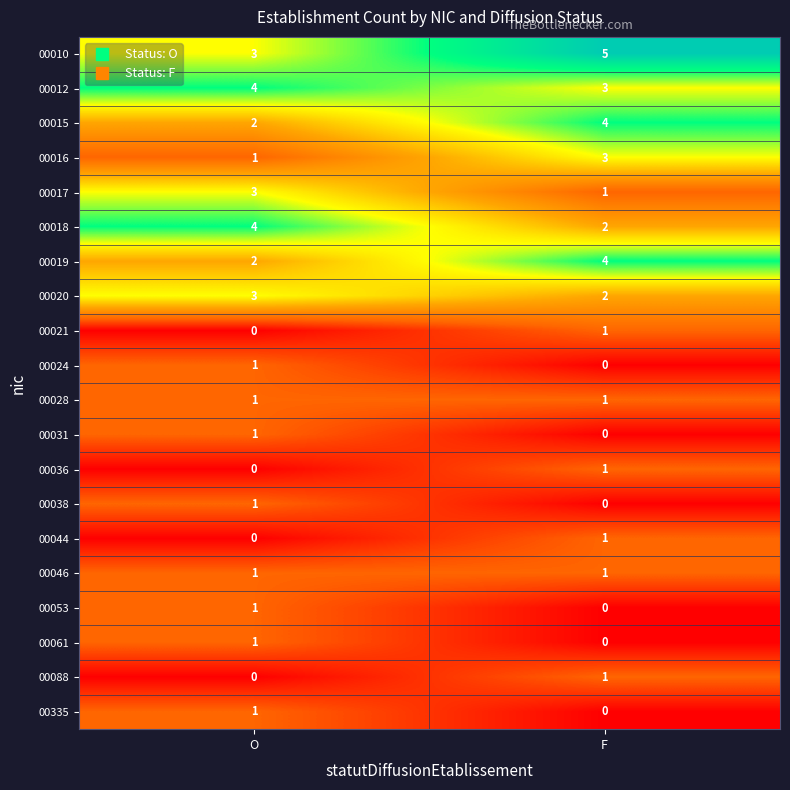

Count the number of categories in the chart.

2